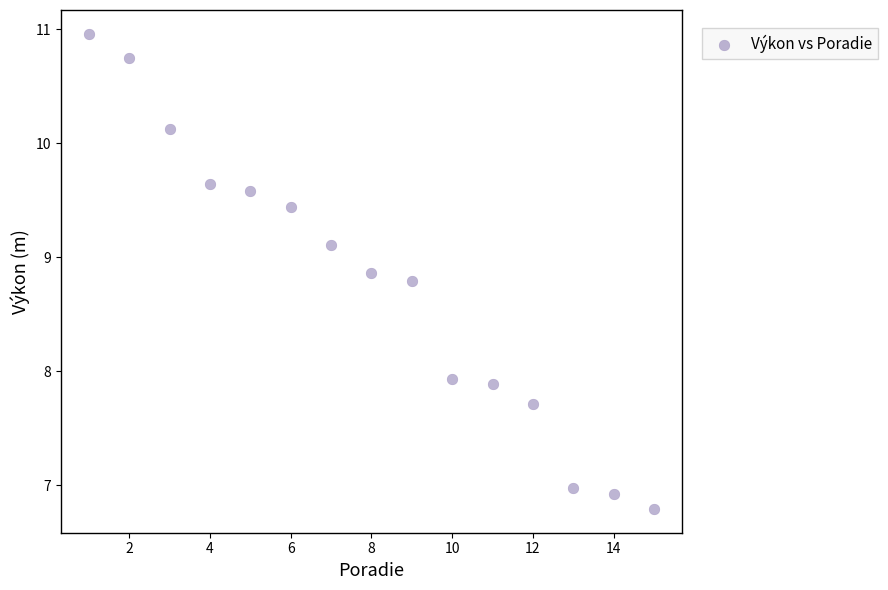

What is the range of X values (max minus min)?

14.0